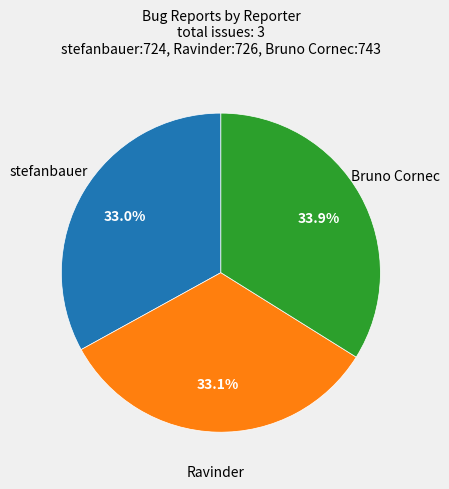

Do Bruno Cornec and stefanbauer together represent more than half of the pie?

Yes